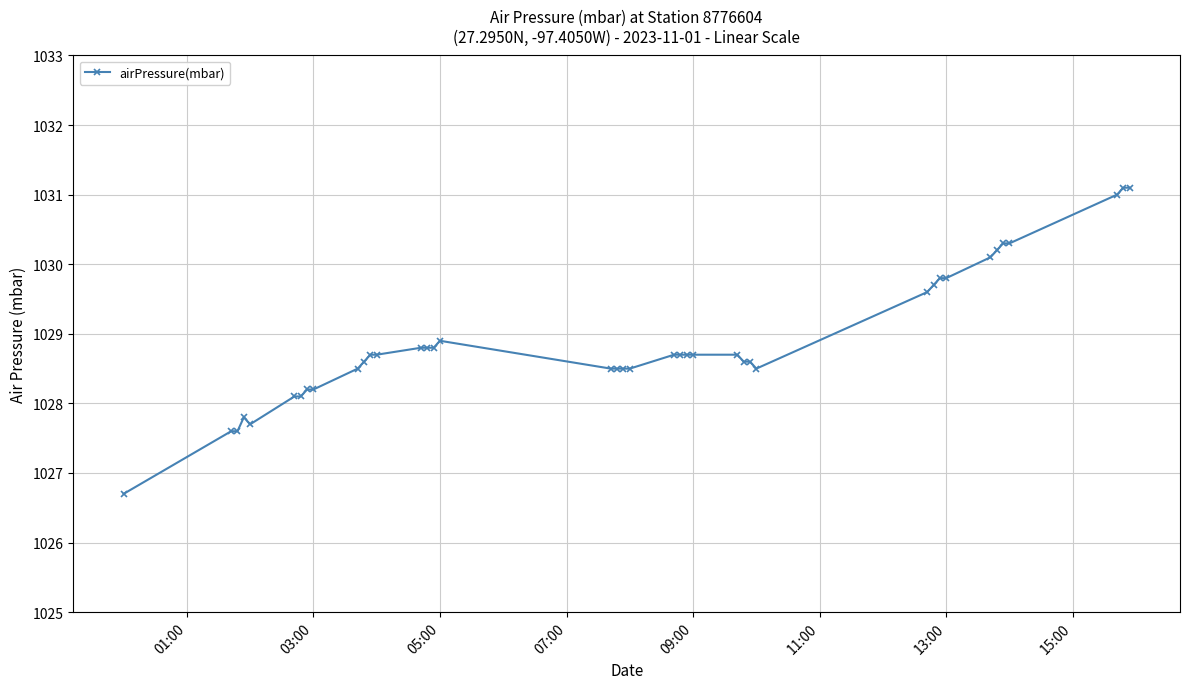

What is the minimum value shown in the chart?

1026.7